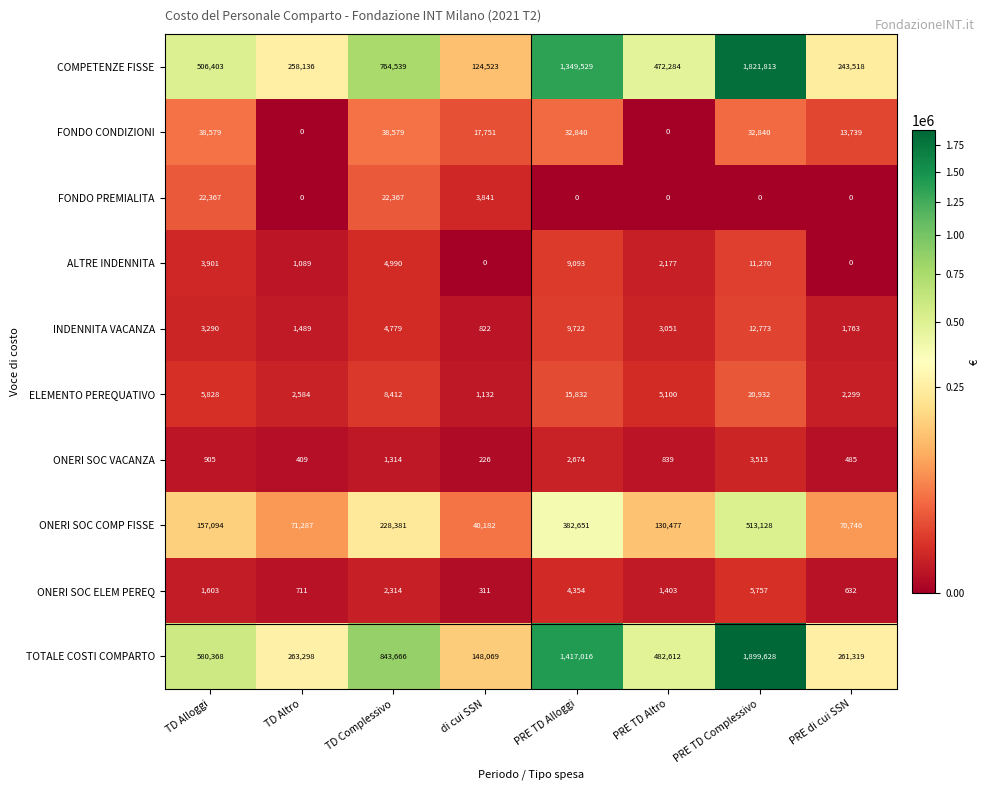

What is the spread (max minus min) of values at PRE TD Complessivo?

1899628